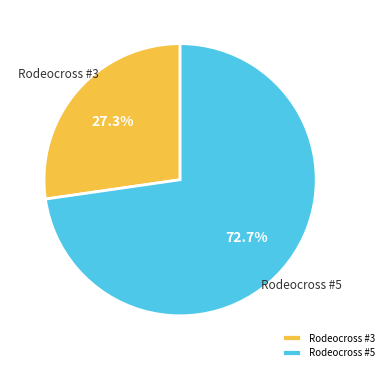

What percentage is the Rodeocross #5 slice, to the nearest percent?

73%